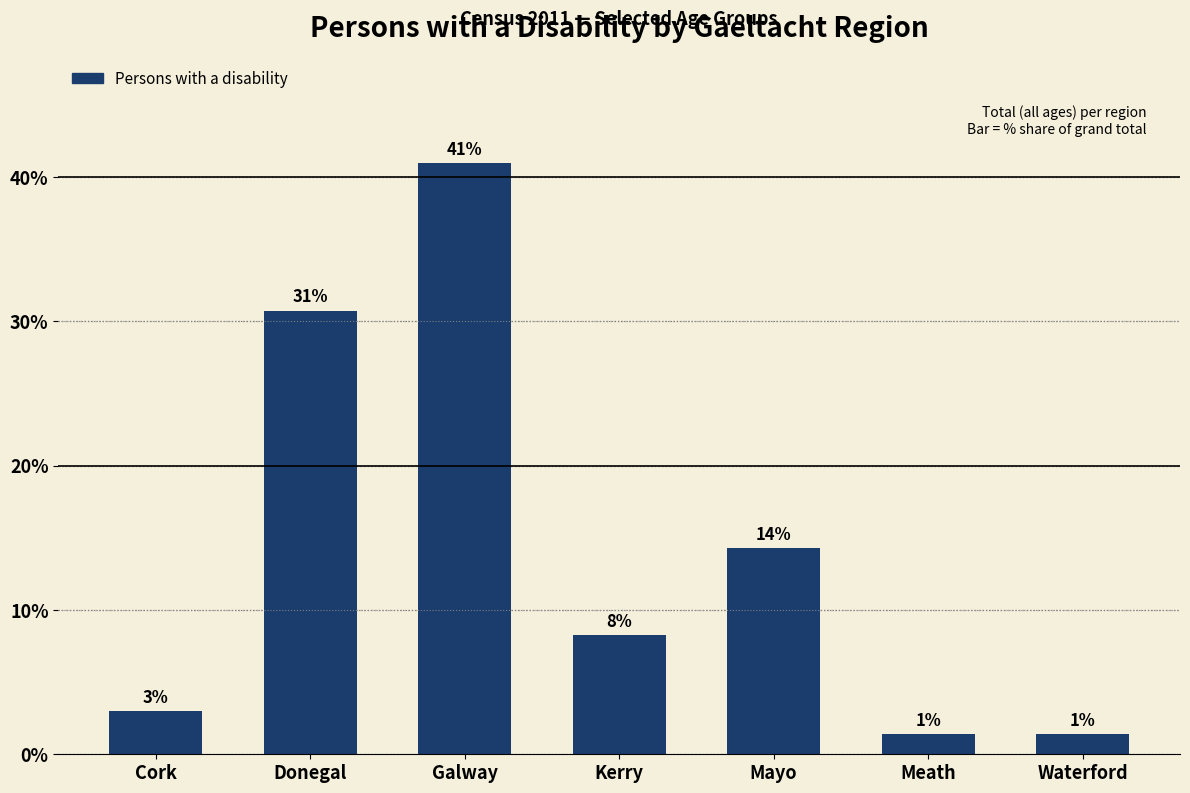

Does the chart contain any negative values?

No